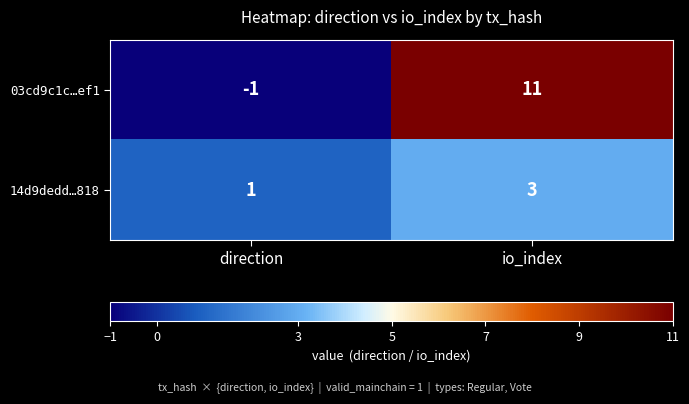

Reading left to right, list all the values displayed in this chart.

03cd9c1c…ef1: direction=-1	io_index=11
14d9dedd…818: direction=1	io_index=3